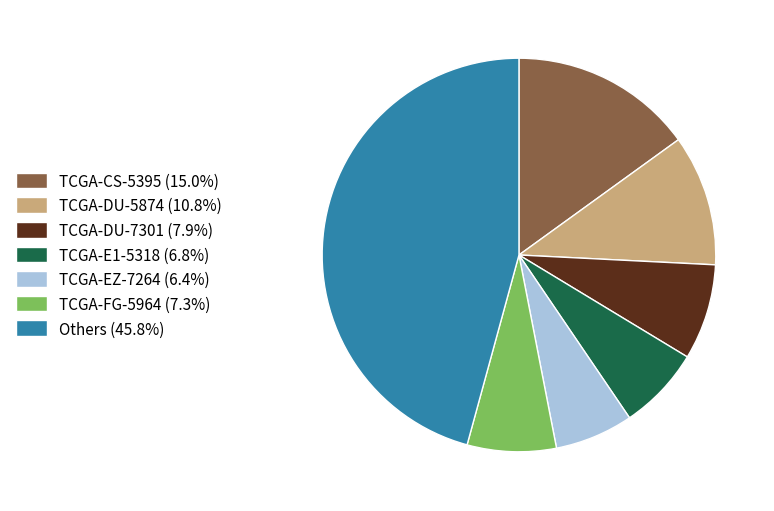

Is TCGA-DU-5874 (10.8%) the majority of the pie?

No